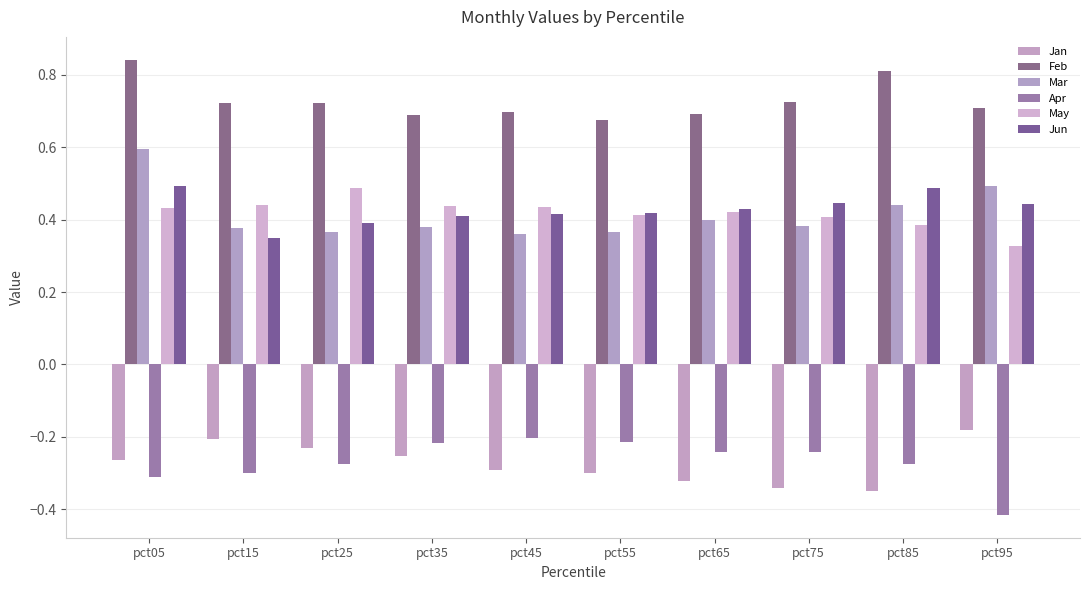

Are the bars grouped side by side (vs. stacked)?

Yes